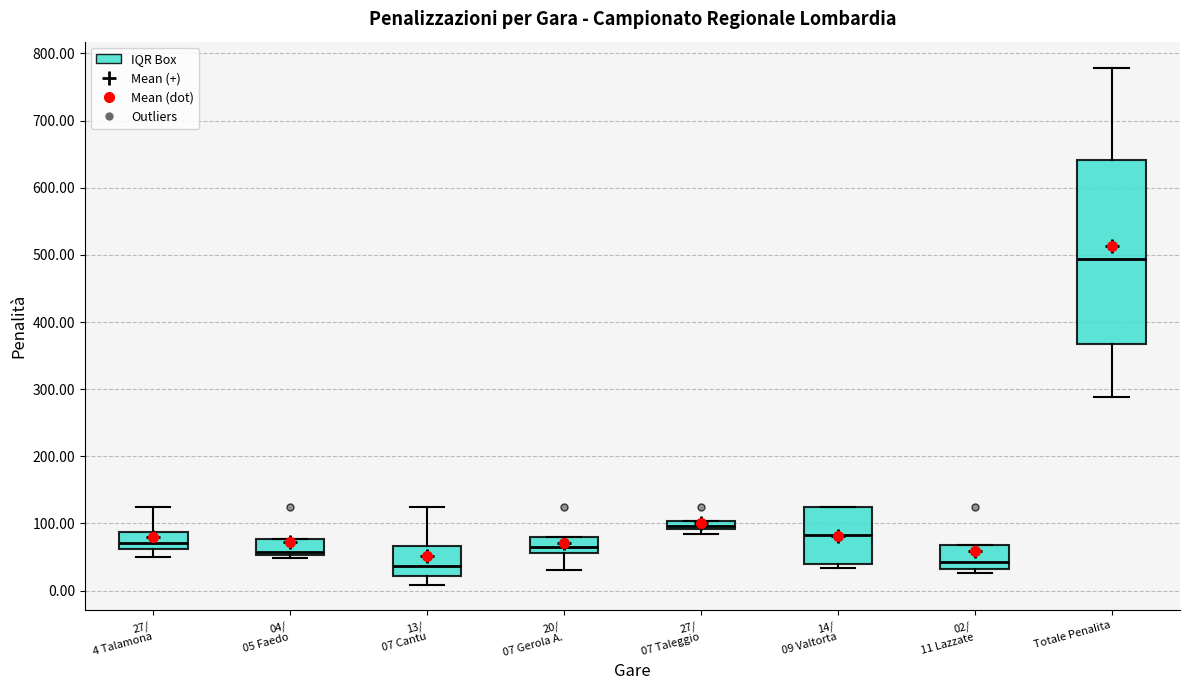

Which box is the tallest, from its lower edge to its upper edge?

Totale Penalita